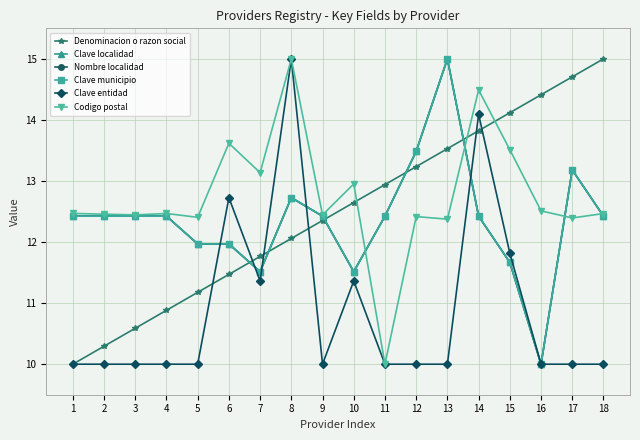

Does the chart have visible grid lines?

Yes